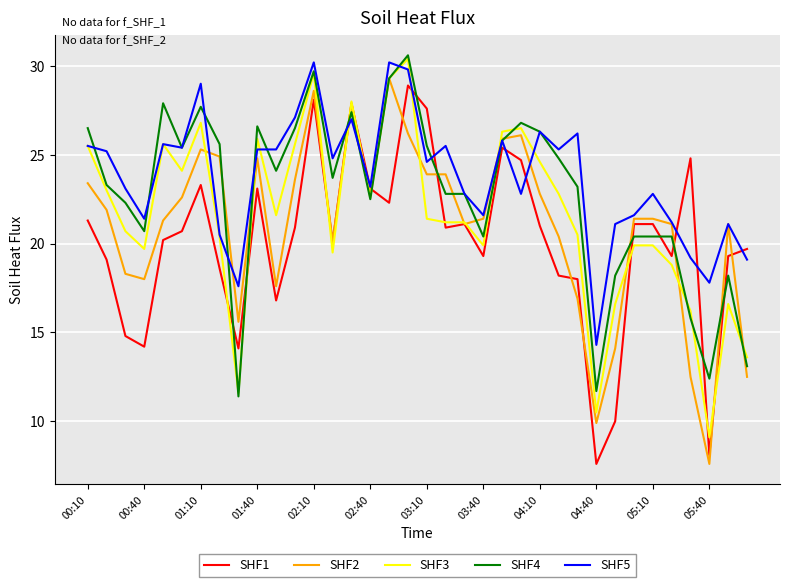

What is the minimum value for SHF5?

14.3